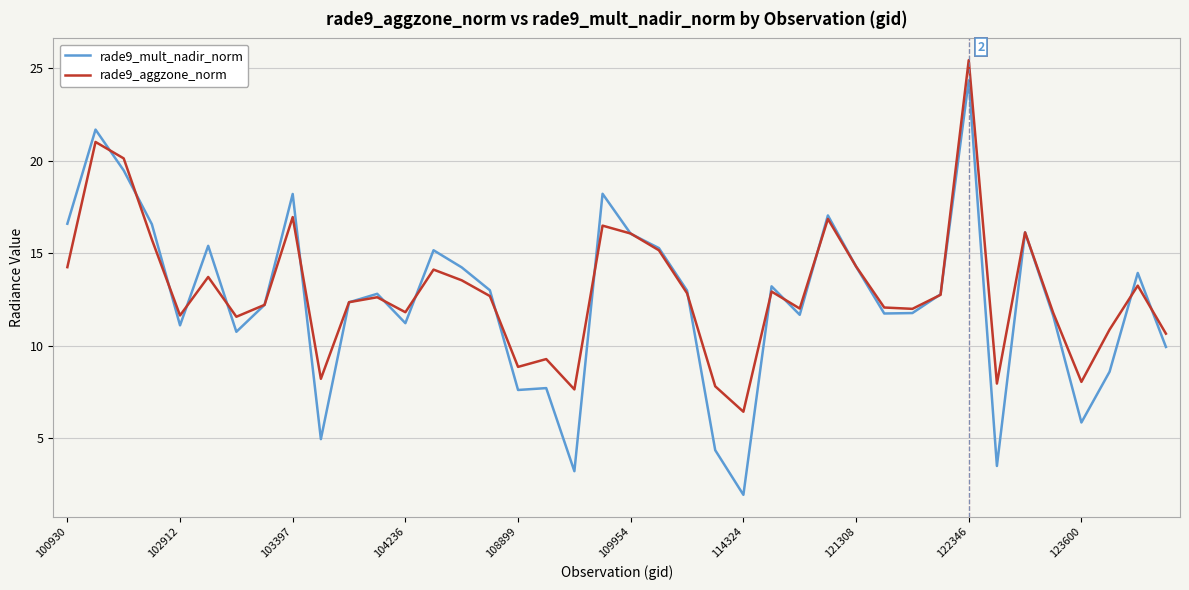

What is the greatest value displayed?

25.4